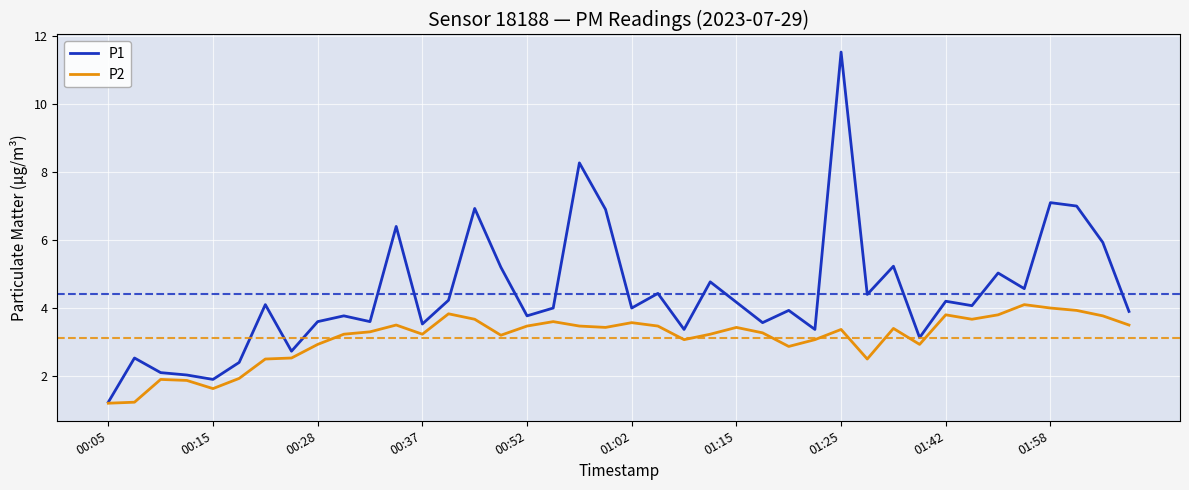

Count the number of data series in this chart.

2